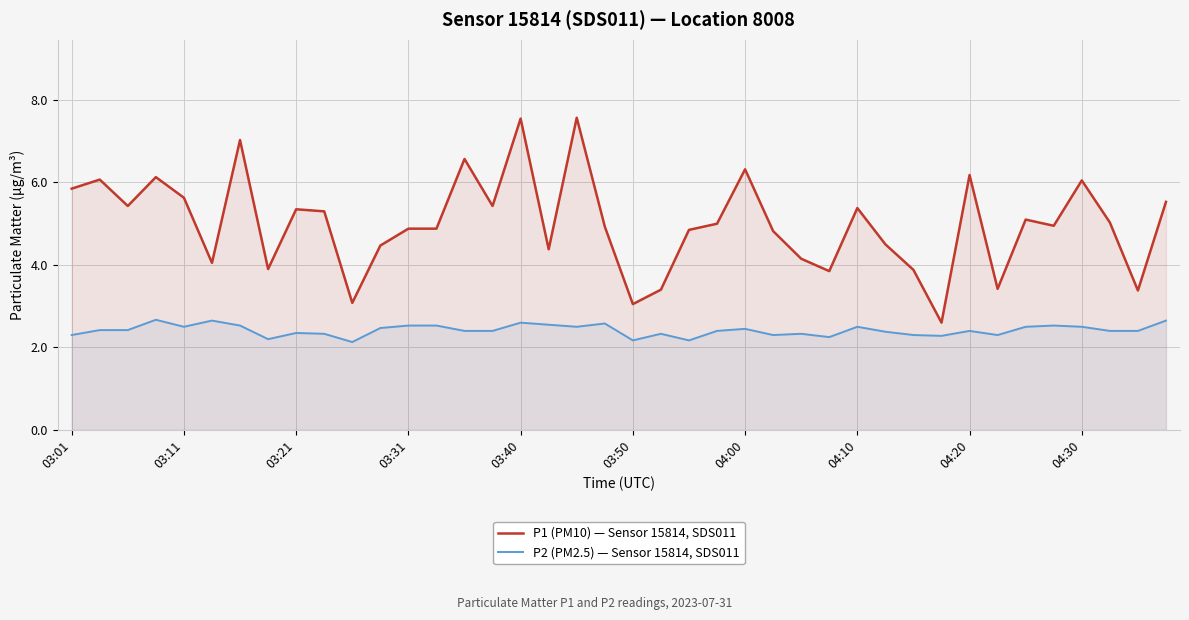

List the series in order of their overall mean, lowest first.

P2 (PM2.5) — Sensor 15814, SDS011, P1 (PM10) — Sensor 15814, SDS011